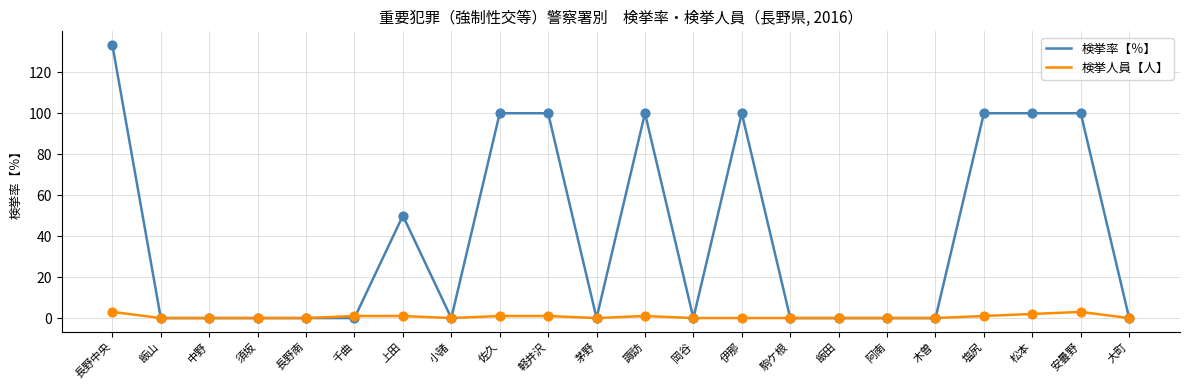

Between 小諸 and 諏訪, which series saw the biggest shift?

検挙率【％】